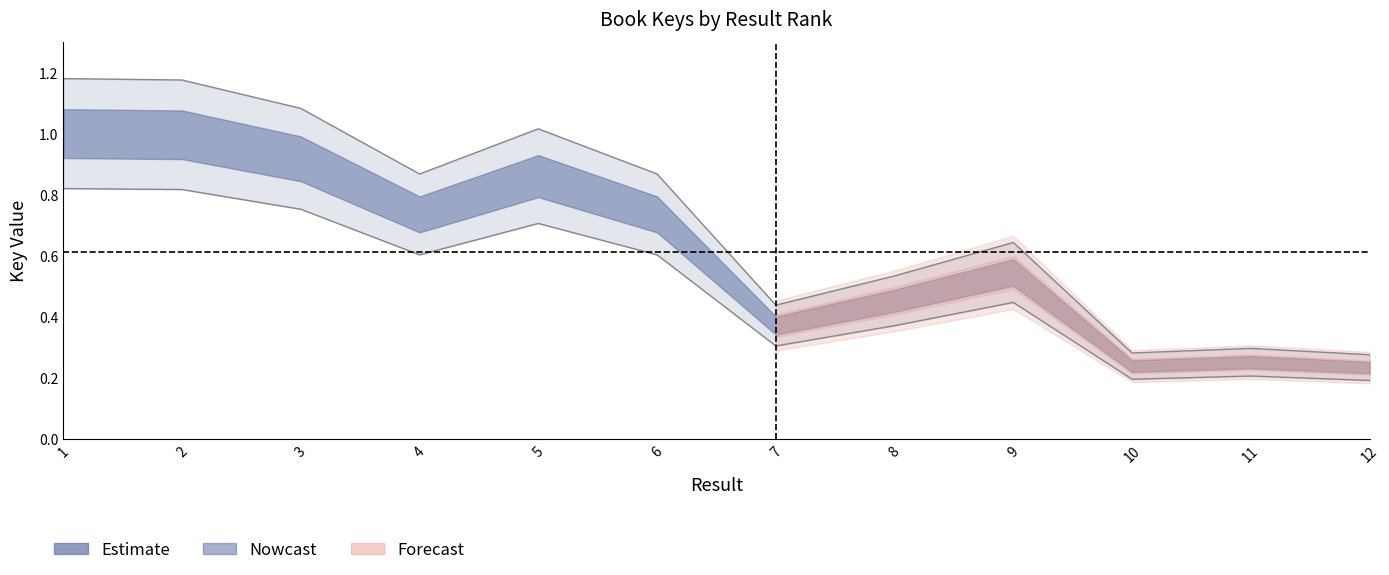

The value at 5 is 1.0. True or false?

False